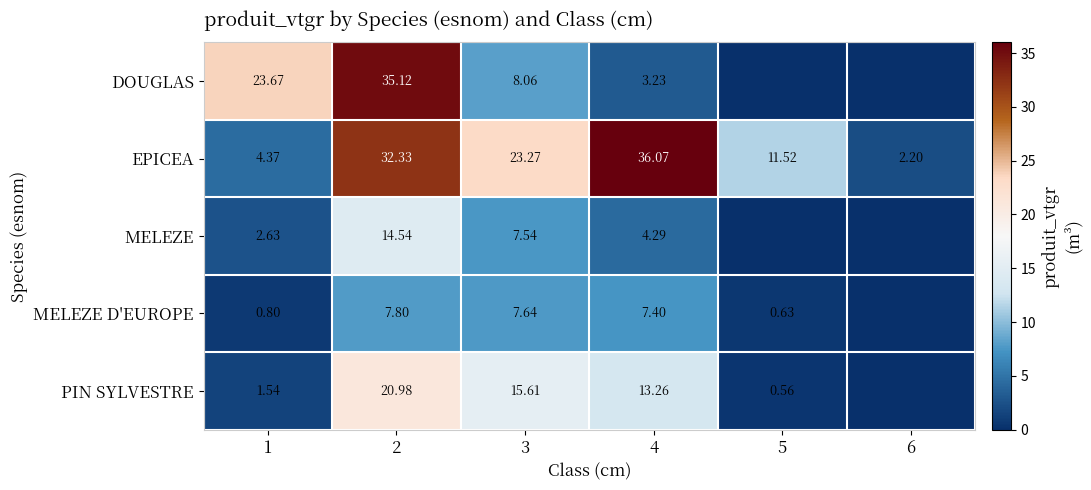

Rank the series at 3 from highest to lowest value.

EPICEA, PIN SYLVESTRE, DOUGLAS, MELEZE D'EUROPE, MELEZE